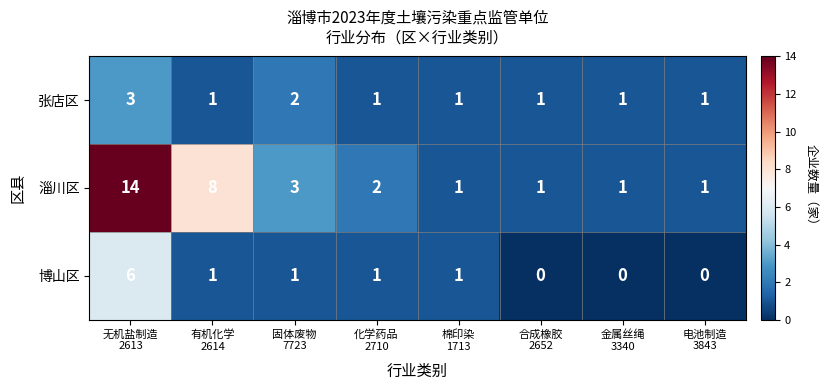

Count the number of categories in the chart.

8